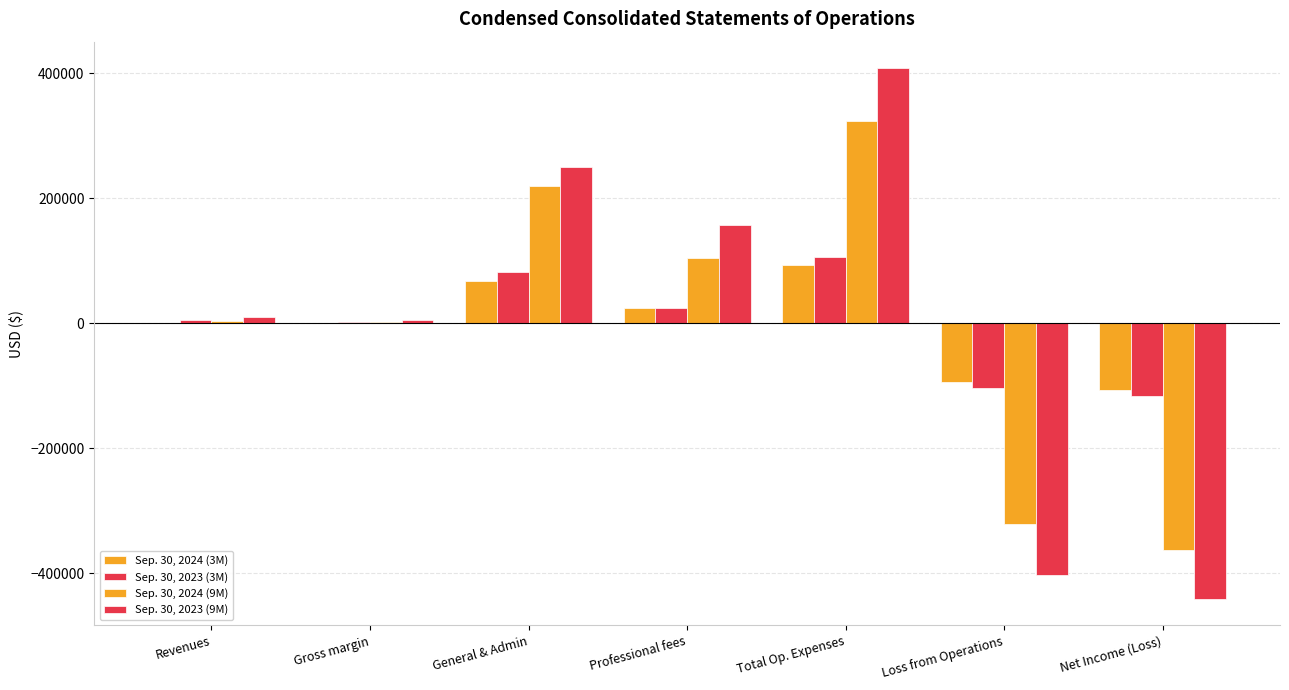

At which category is the sum across all series the highest?

Total Op. Expenses